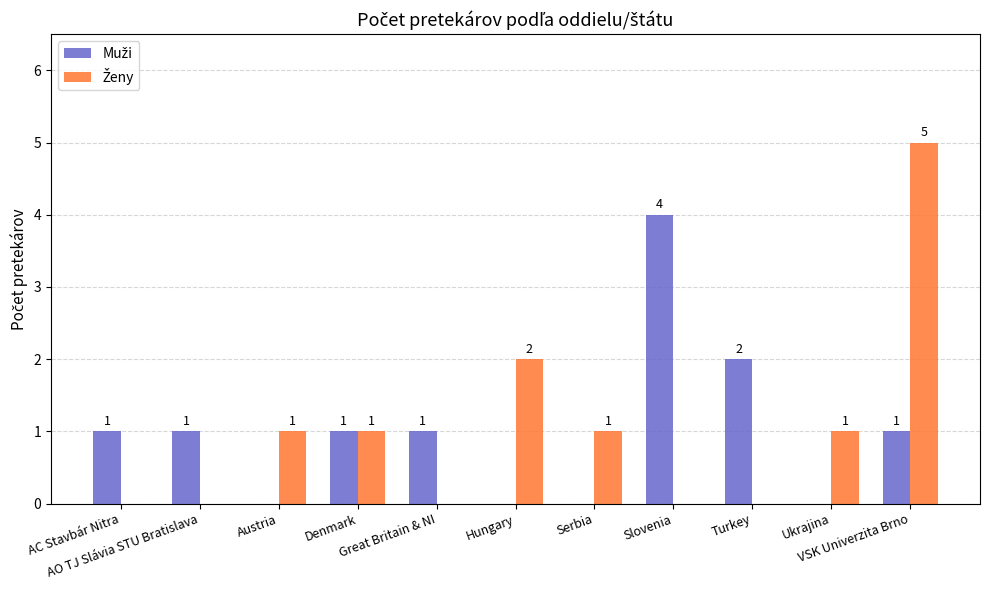

Are the bars grouped side by side (vs. stacked)?

Yes